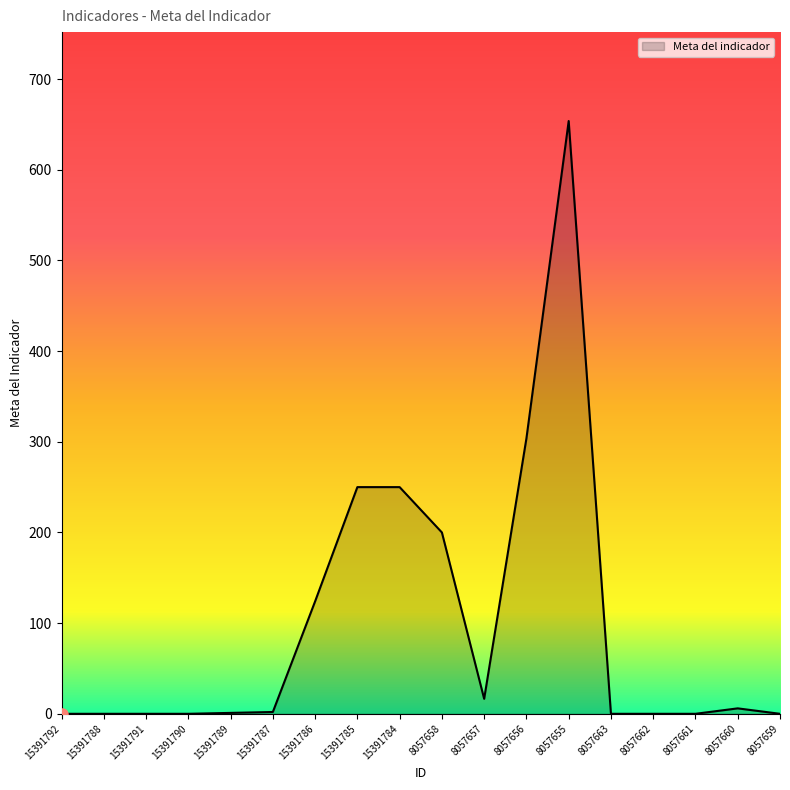

What is the greatest value displayed?

653.7